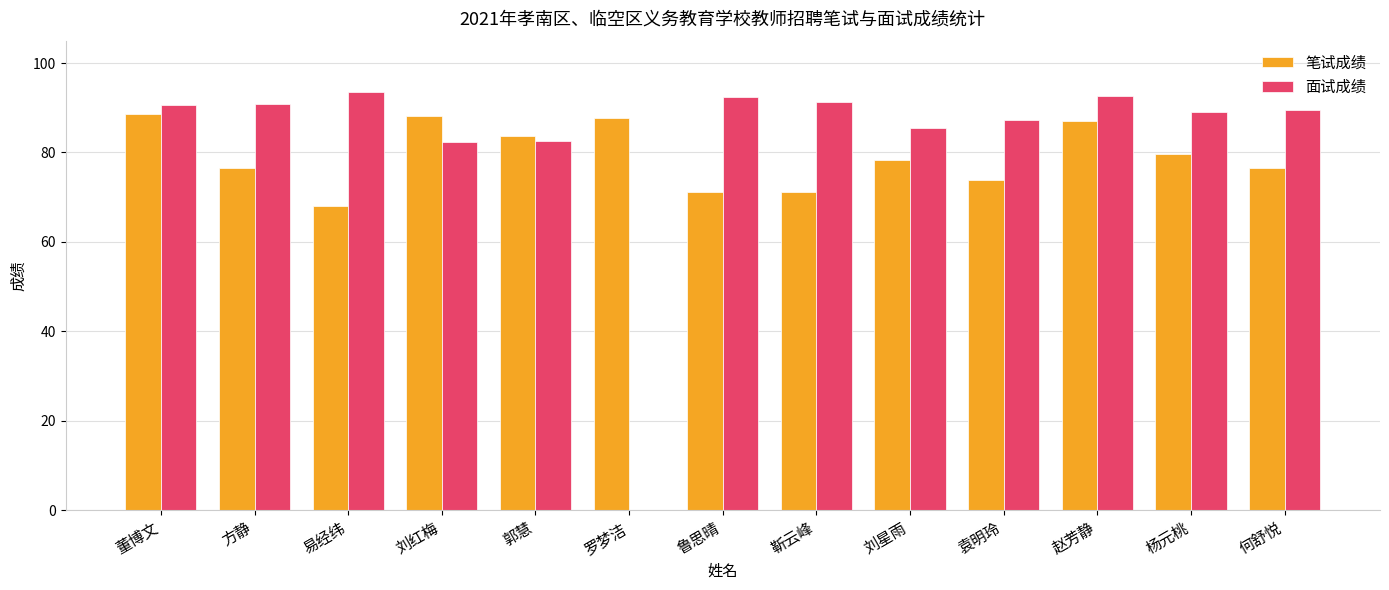

How many distinct data groups are displayed?

2